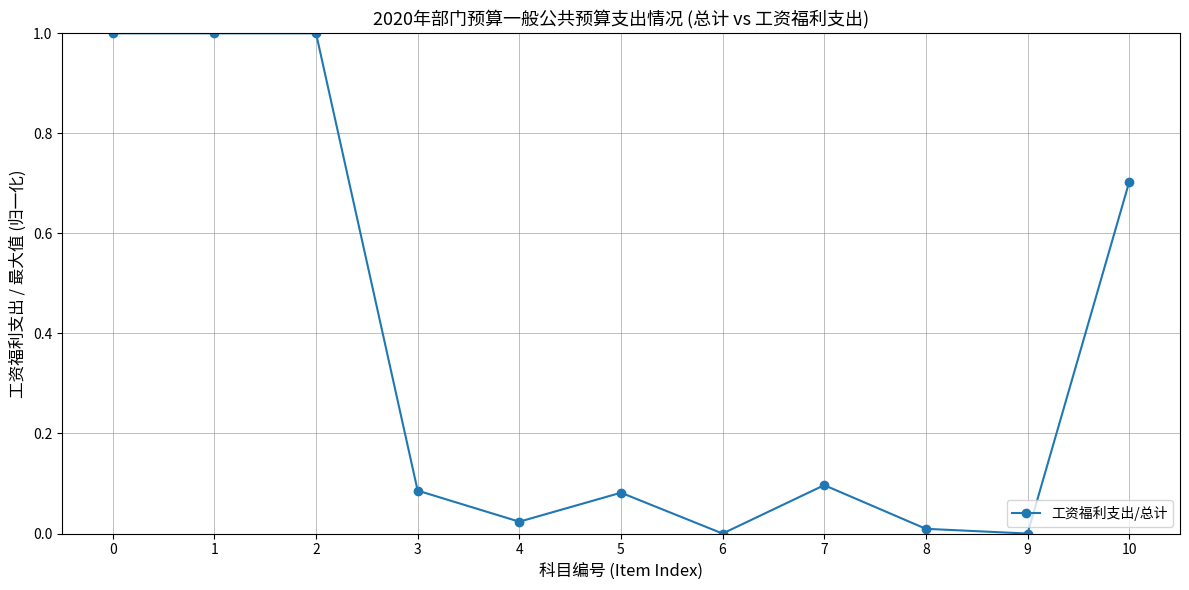

What is the maximum value shown in the chart?

1.0